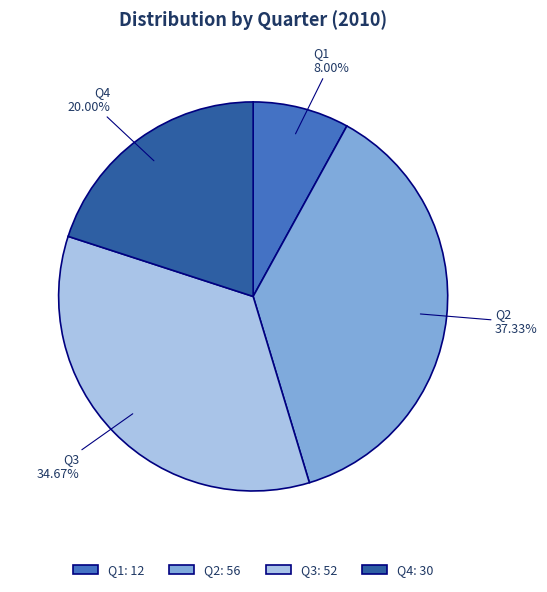

Is there a majority slice in this chart?

No